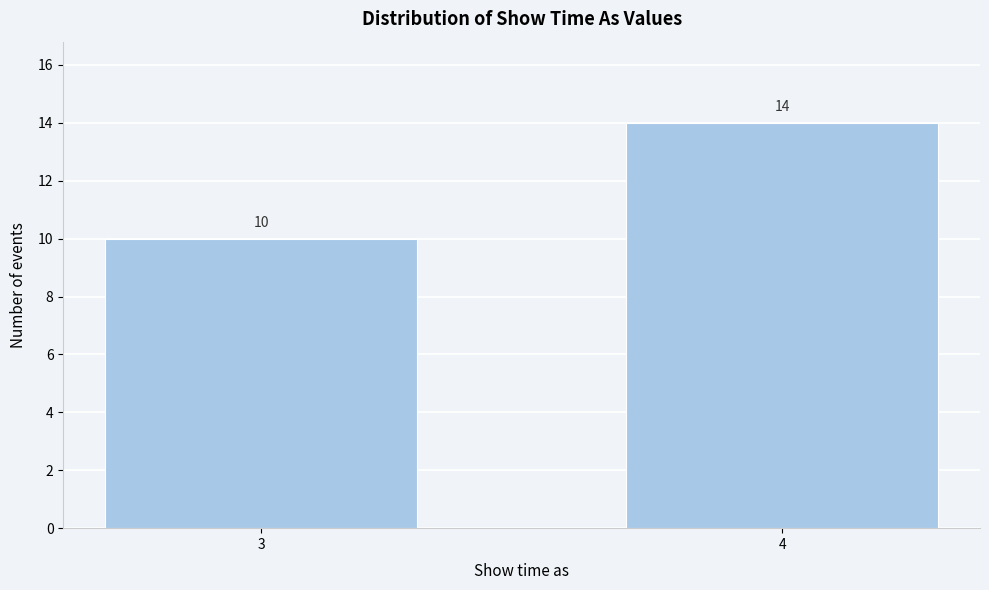

Reading right to left, list all the values displayed in this chart.

14	10